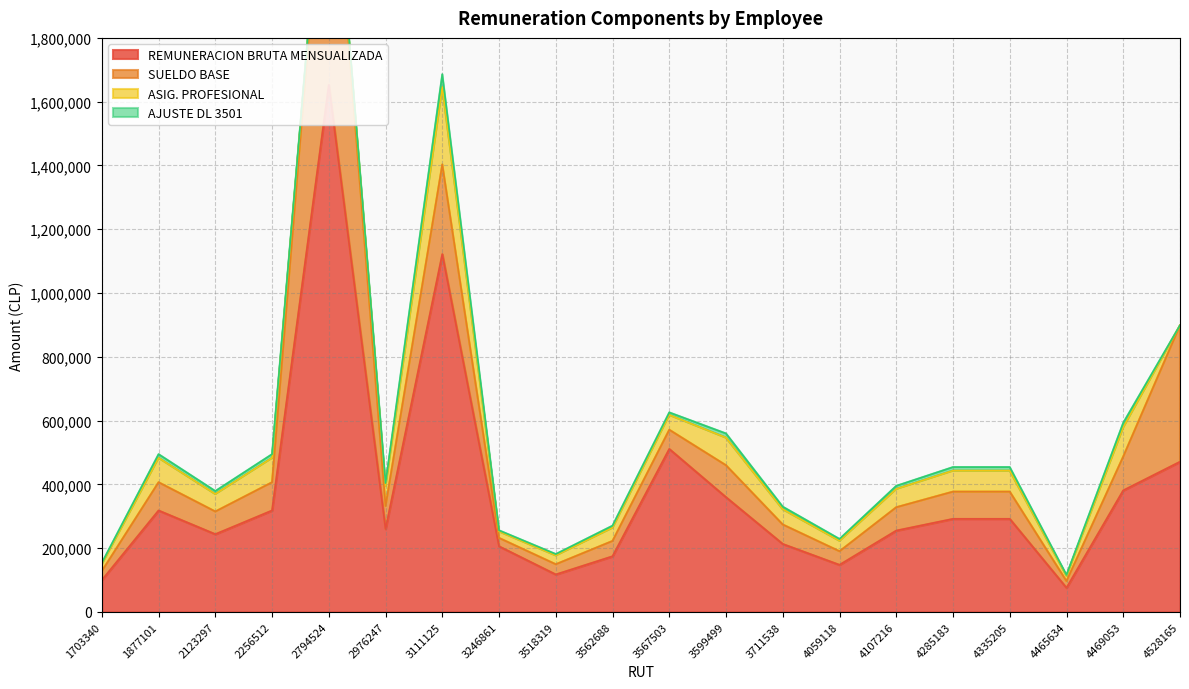

Between 1703340 and 3246861, which series saw the biggest shift?

REMUNERACION BRUTA MENSUALIZADA